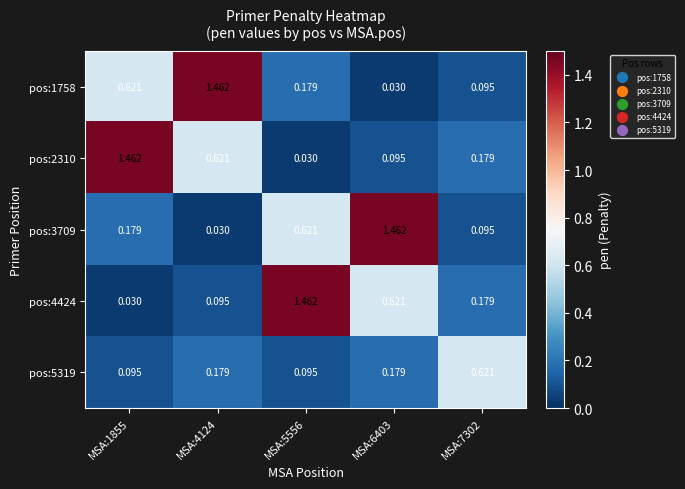

Reading right to left, extract all data points from this chart.

pos:1758: MSA:7302=0.1	MSA:6403=0.0	MSA:5556=0.2	MSA:4124=1.5	MSA:1855=0.6
pos:2310: MSA:7302=0.2	MSA:6403=0.1	MSA:5556=0.0	MSA:4124=0.6	MSA:1855=1.5
pos:3709: MSA:7302=0.1	MSA:6403=1.5	MSA:5556=0.6	MSA:4124=0.0	MSA:1855=0.2
pos:4424: MSA:7302=0.2	MSA:6403=0.6	MSA:5556=1.5	MSA:4124=0.1	MSA:1855=0.0
pos:5319: MSA:7302=0.6	MSA:6403=0.2	MSA:5556=0.1	MSA:4124=0.2	MSA:1855=0.1